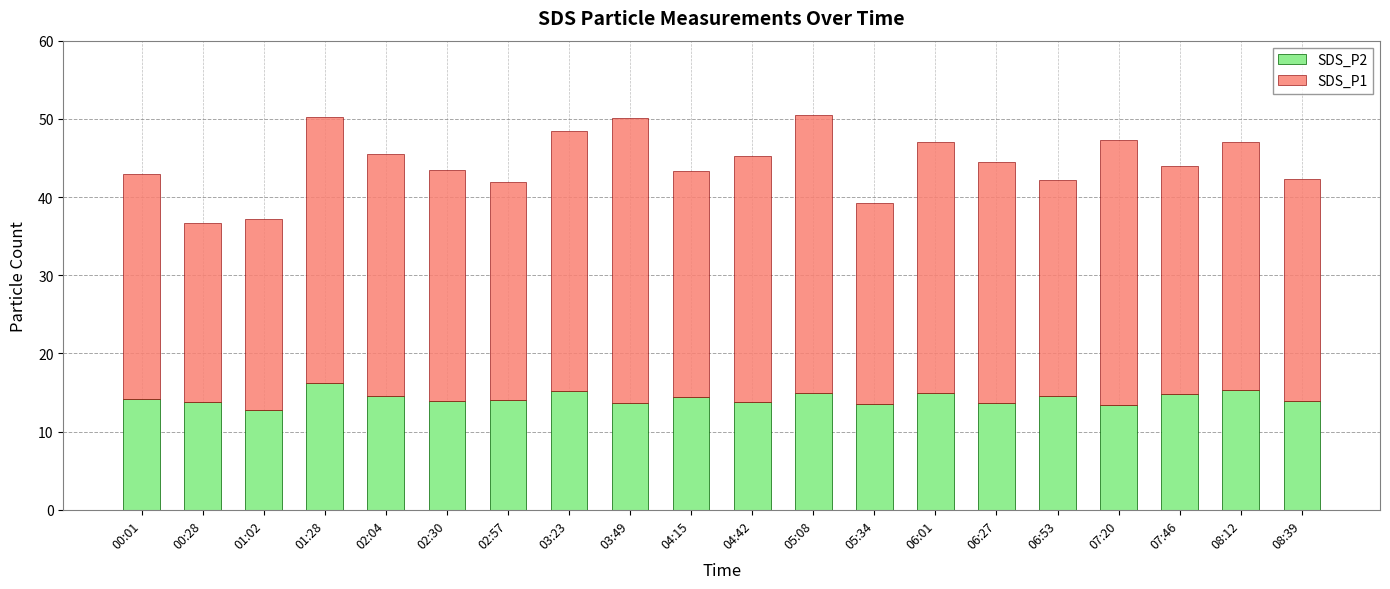

What is the minimum value for SDS_P2?

12.7